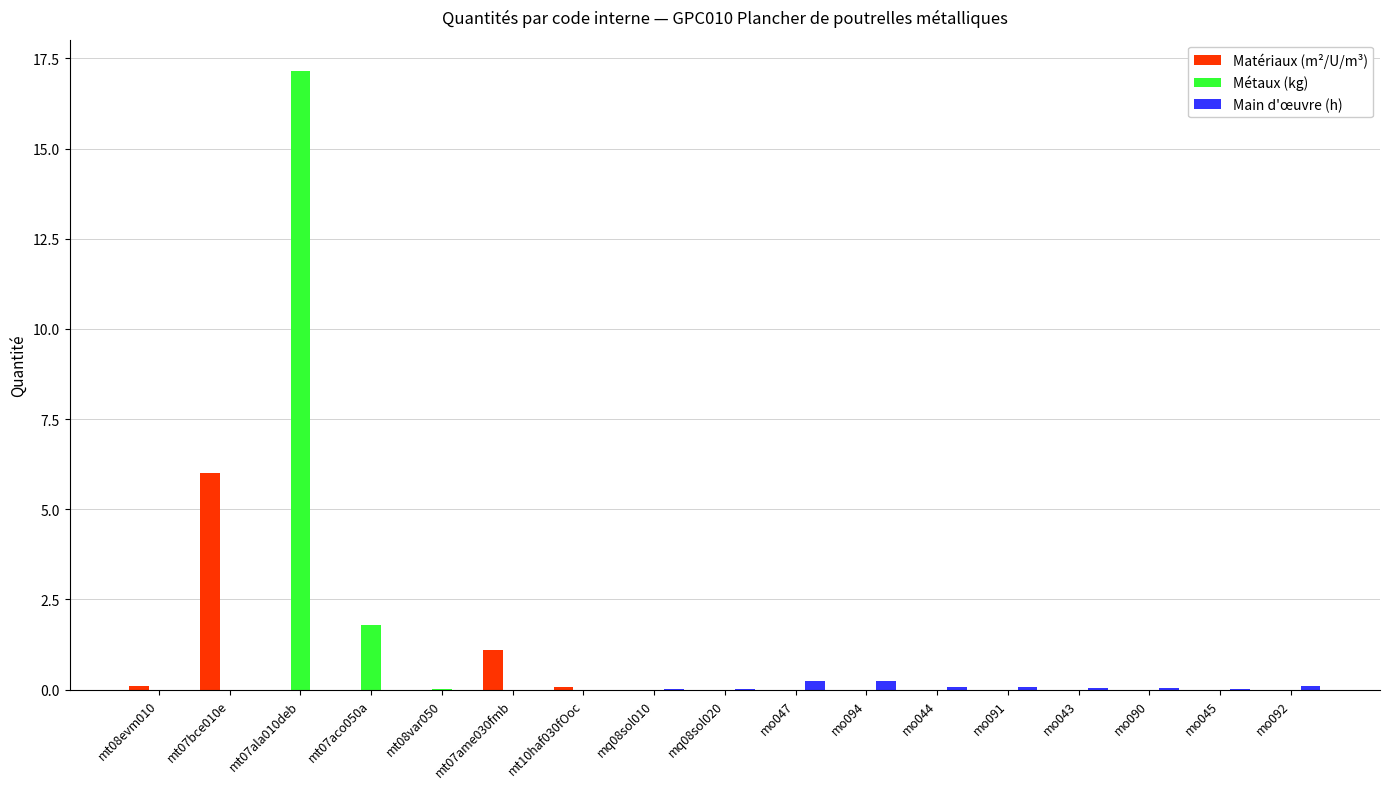

Which label corresponds to the largest value in the chart?

mt07ala010deb